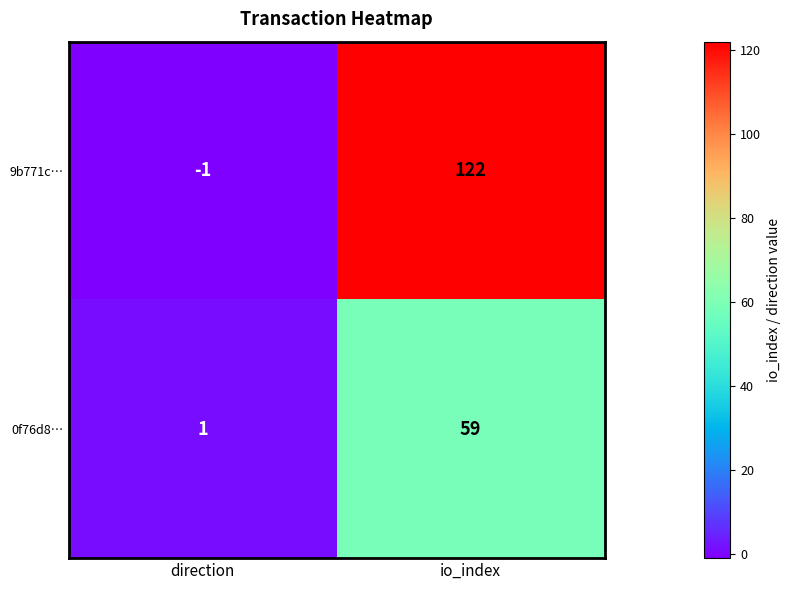

What is the sum of all 9b771c… values?

121